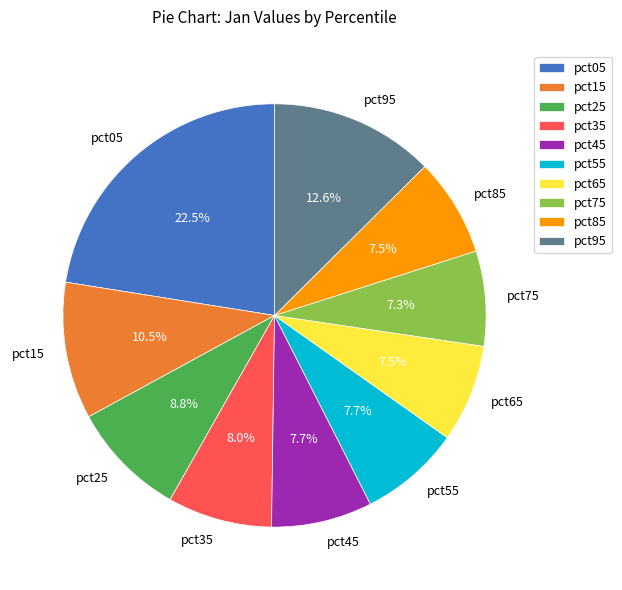

To the nearest percent, what is the difference between the pct25 and pct45 slice percentages?

1%